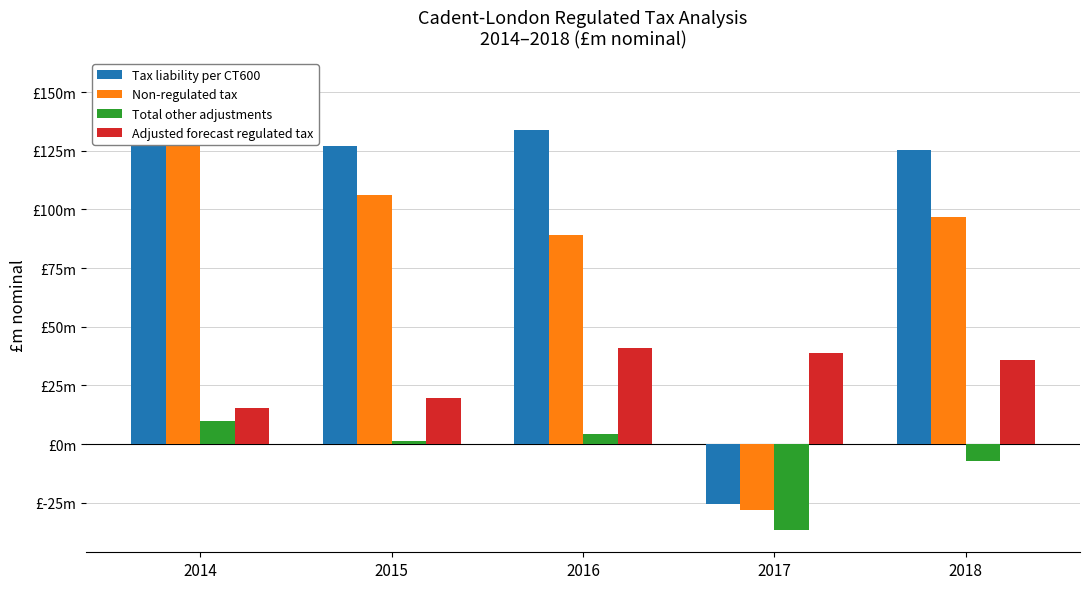

Is it true that Tax liability per CT600 equals 0.0 at 2017?

True